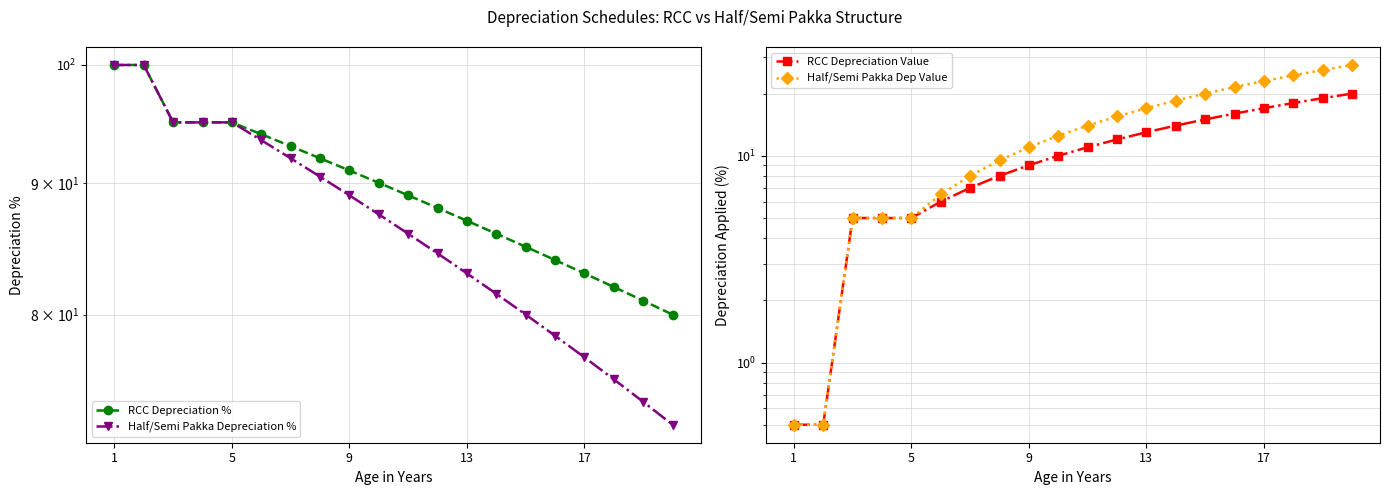

Which has a higher value, 5 or 17?

5